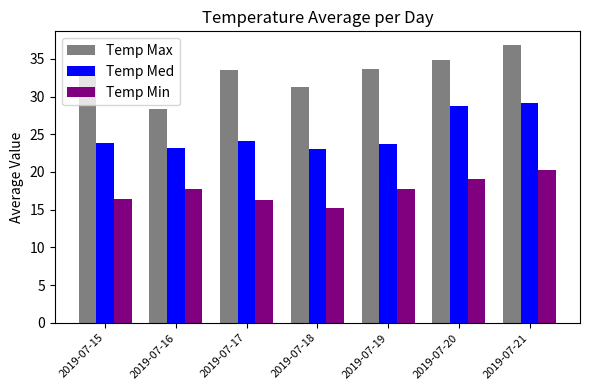

List the series in order of their overall mean, lowest first.

Temp Min, Temp Med, Temp Max